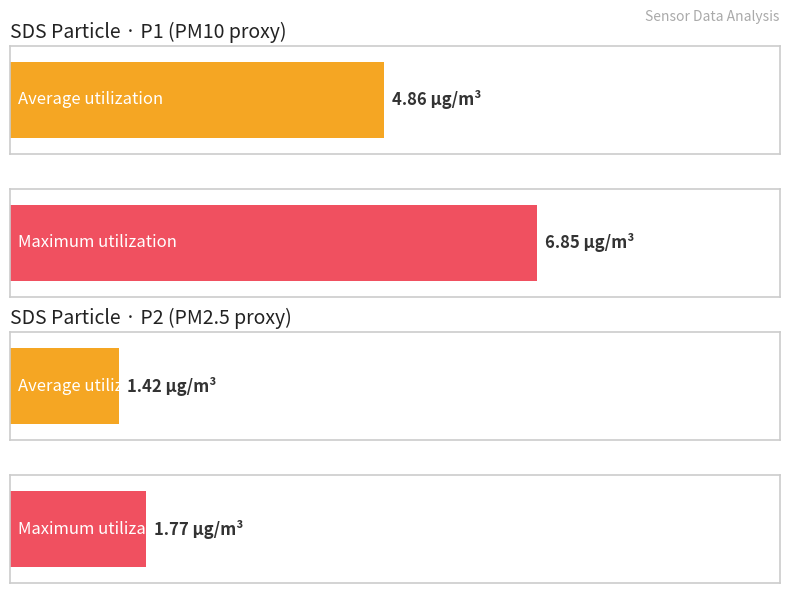

At 00:07, list the series in order from smallest to largest.

SDS_P2, SDS_P1